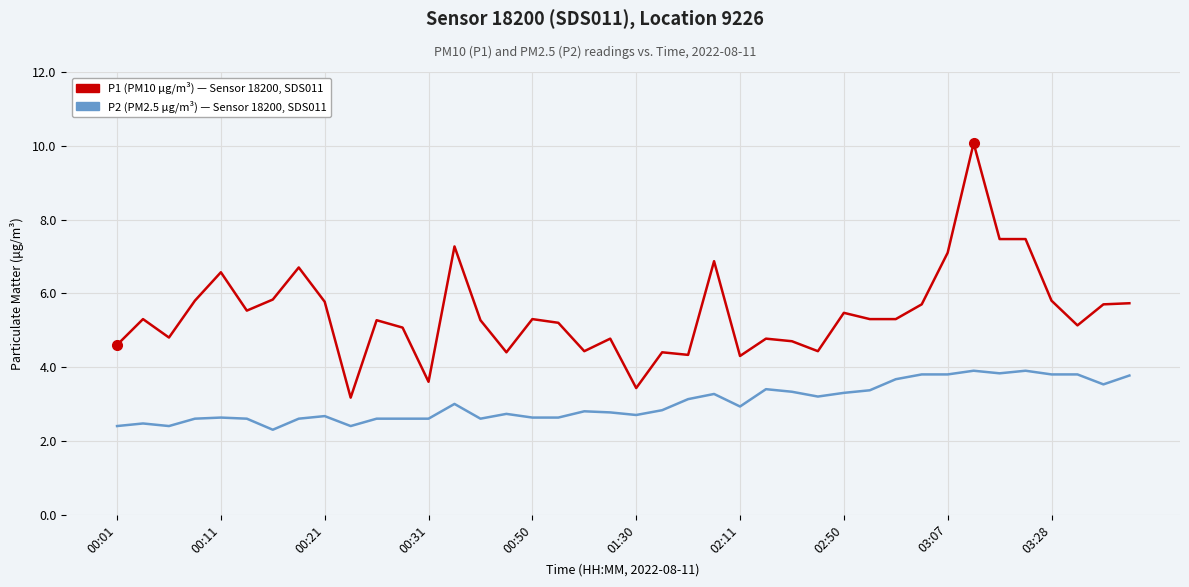

What is the greatest value displayed?

10.1